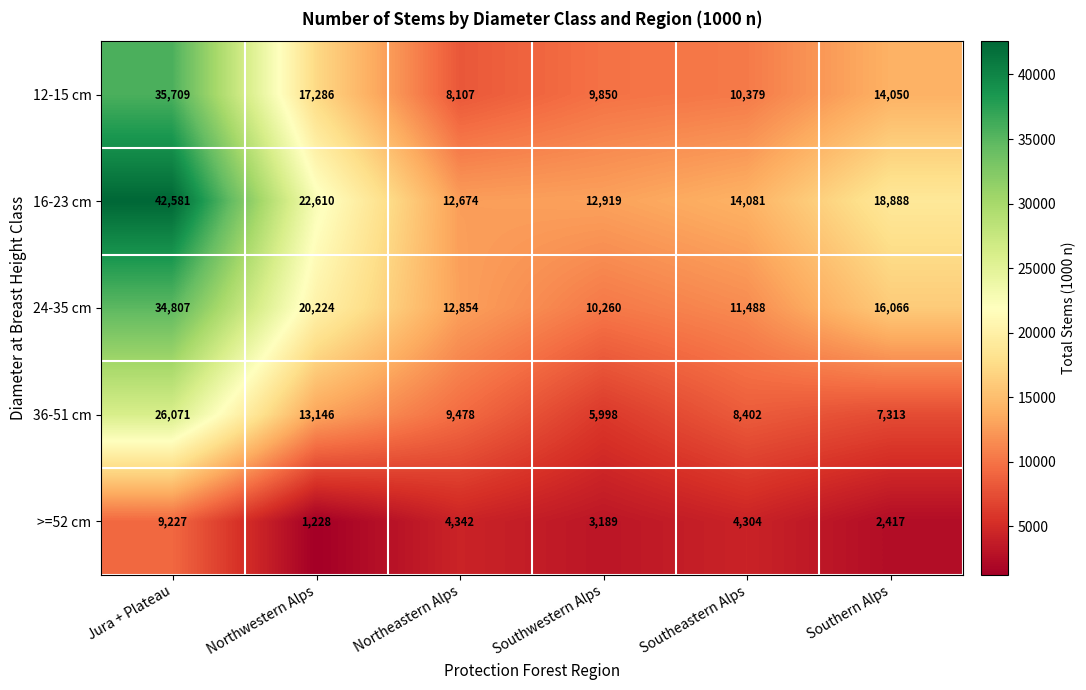

Reading left to right, extract all data points from this chart.

12-15 cm: Jura + Plateau=35709	Northwestern Alps=17286	Northeastern Alps=8107	Southwestern Alps=9850	Southeastern Alps=10379	Southern Alps=14050
16-23 cm: Jura + Plateau=42581	Northwestern Alps=22610	Northeastern Alps=12674	Southwestern Alps=12919	Southeastern Alps=14081	Southern Alps=18888
24-35 cm: Jura + Plateau=34807	Northwestern Alps=20224	Northeastern Alps=12854	Southwestern Alps=10260	Southeastern Alps=11488	Southern Alps=16066
36-51 cm: Jura + Plateau=26071	Northwestern Alps=13146	Northeastern Alps=9478	Southwestern Alps=5998	Southeastern Alps=8402	Southern Alps=7313
>=52 cm: Jura + Plateau=9227	Northwestern Alps=1228	Northeastern Alps=4342	Southwestern Alps=3189	Southeastern Alps=4304	Southern Alps=2417